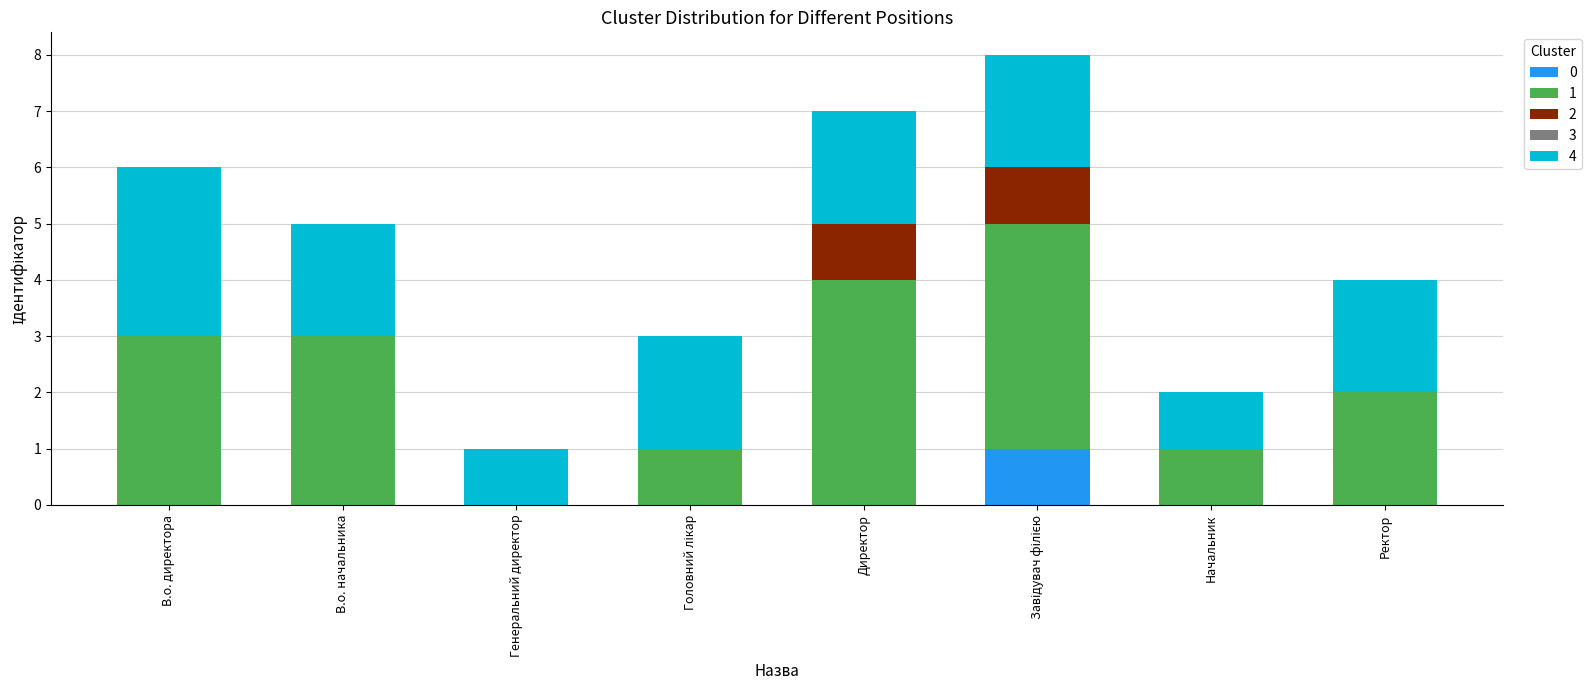

What is the total value across all series at В.о. начальника?

5